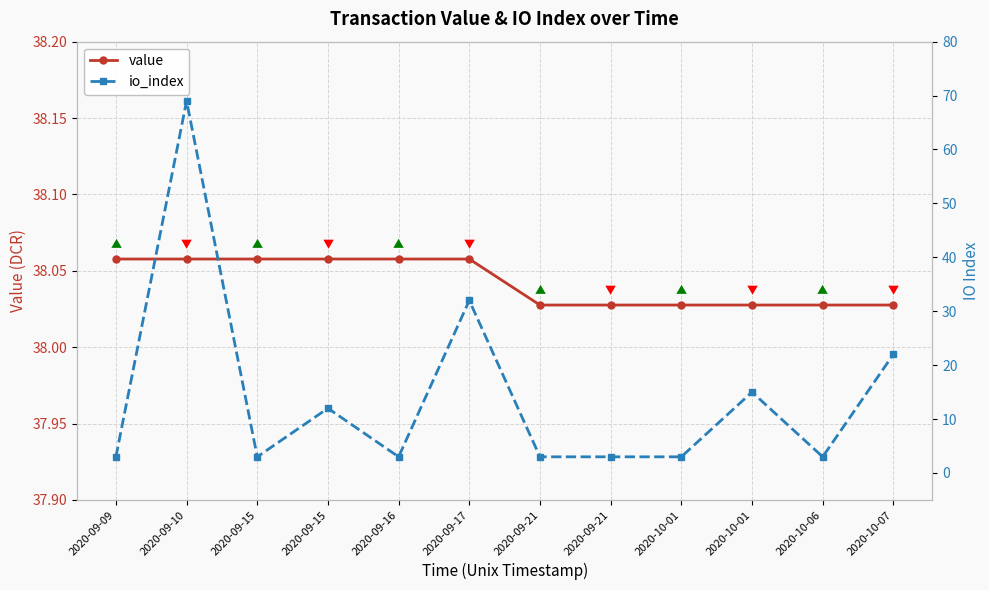

Reading right to left, list all the values displayed in this chart.

value: 2020-10-07=38.0	2020-10-06=38.0	2020-10-01=38.0	2020-10-01=38.0	2020-09-21=38.0	2020-09-21=38.0	2020-09-17=38.1	2020-09-16=38.1	2020-09-15=38.1	2020-09-15=38.1	2020-09-10=38.1	2020-09-09=38.1
io_index: 2020-10-07=22.0	2020-10-06=3.0	2020-10-01=15.0	2020-10-01=3.0	2020-09-21=3.0	2020-09-21=3.0	2020-09-17=32.0	2020-09-16=3.0	2020-09-15=12.0	2020-09-15=3.0	2020-09-10=69.0	2020-09-09=3.0